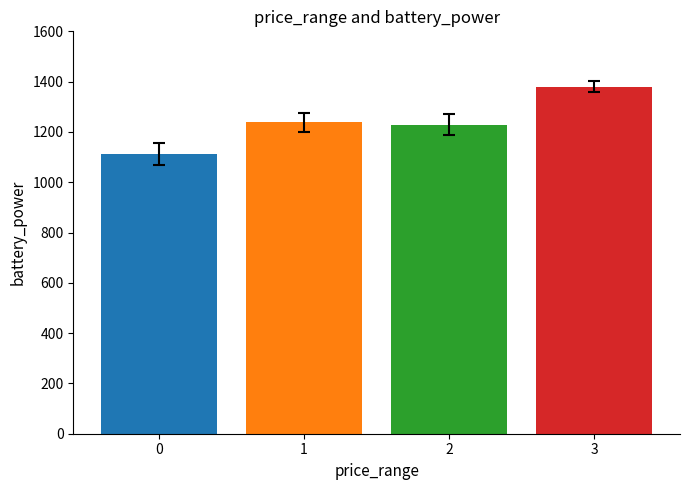

How many categories are shown in the chart?

4